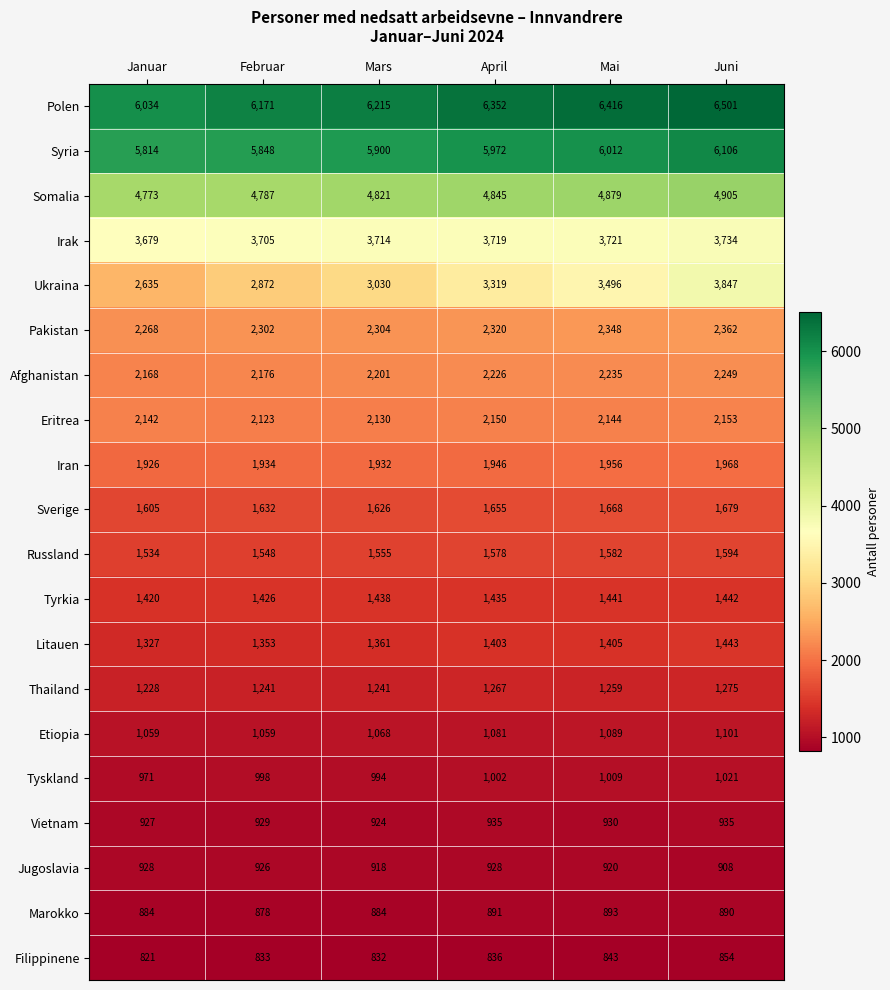

How many distinct data groups are displayed?

20